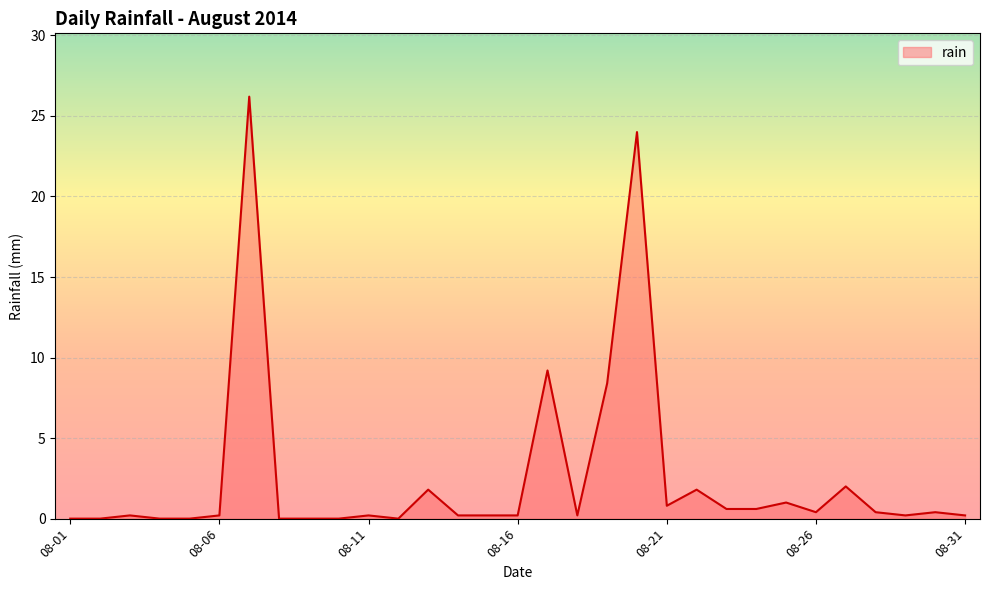

What is the difference between the maximum and minimum values?

26.2